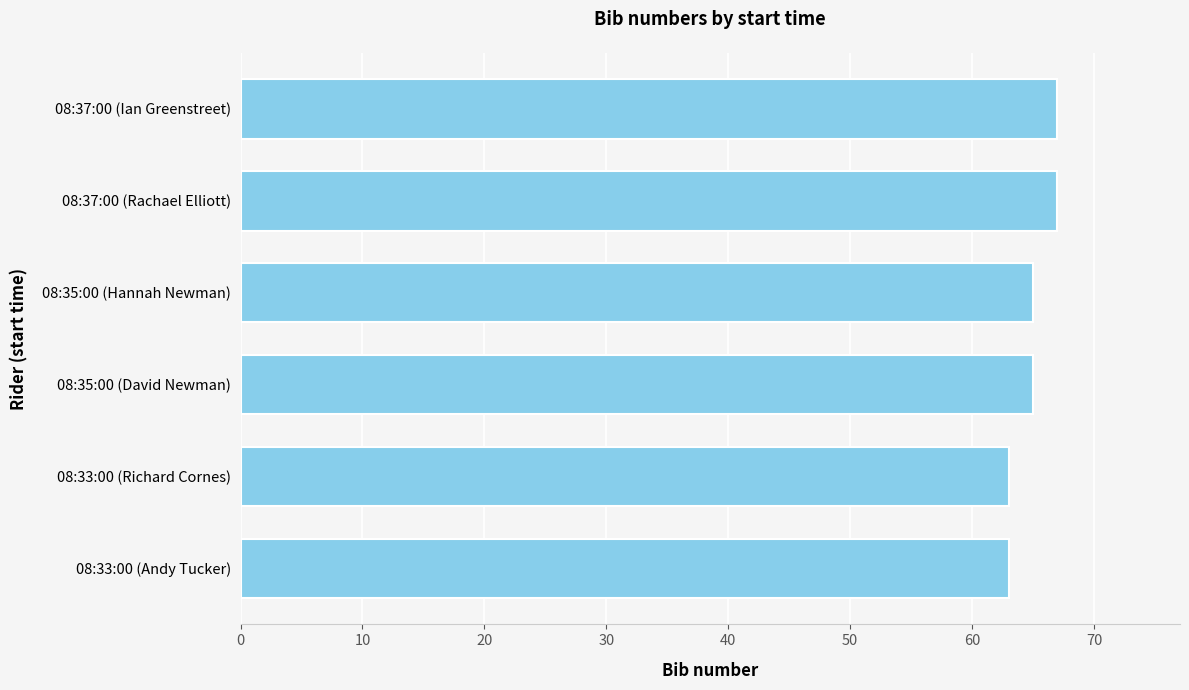

What is the ratio of the value at 08:37:00 (Ian Greenstreet) to the value at 08:37:00 (Rachael Elliott)?

1.0